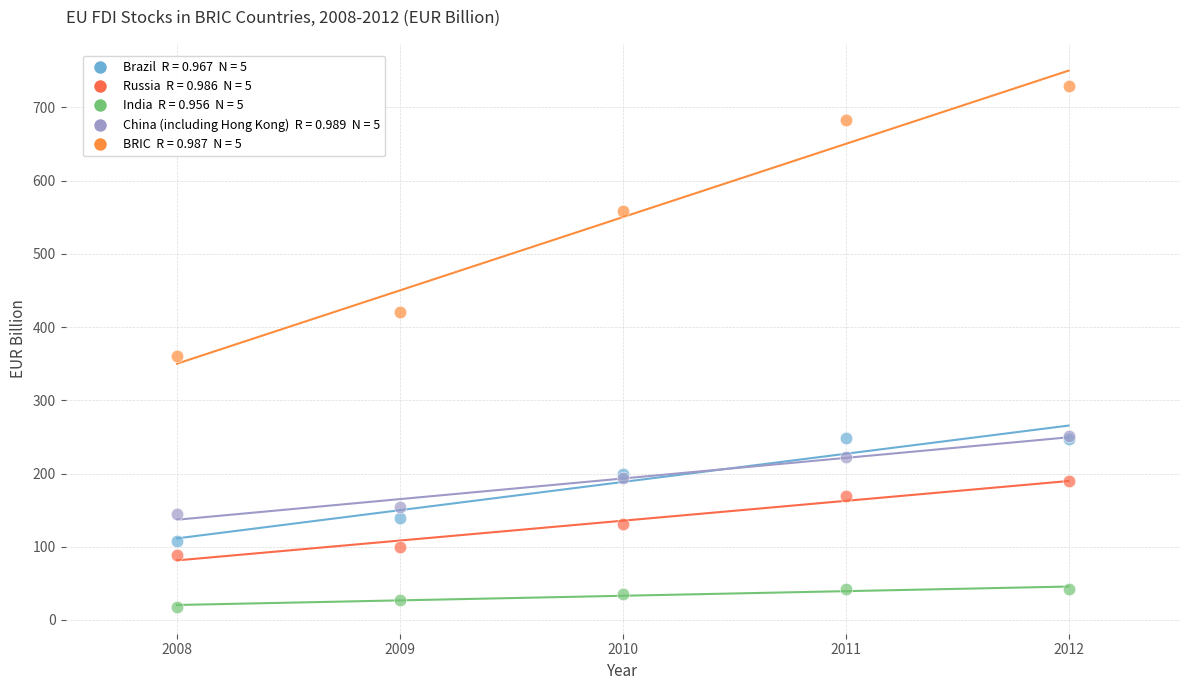

Across all series, what Y value is closest to 373?

360.0